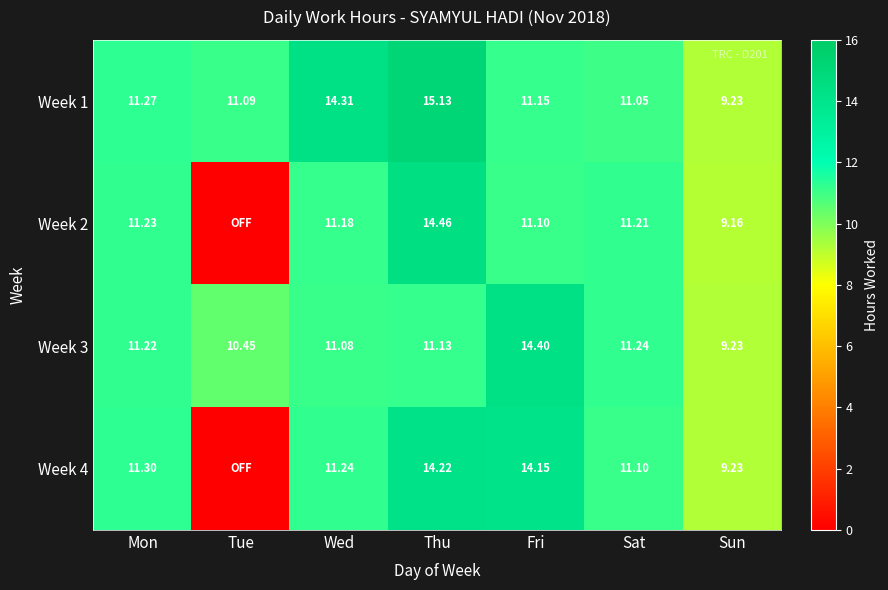

The value of Week 2 at Sun is 2.5. True or false?

False